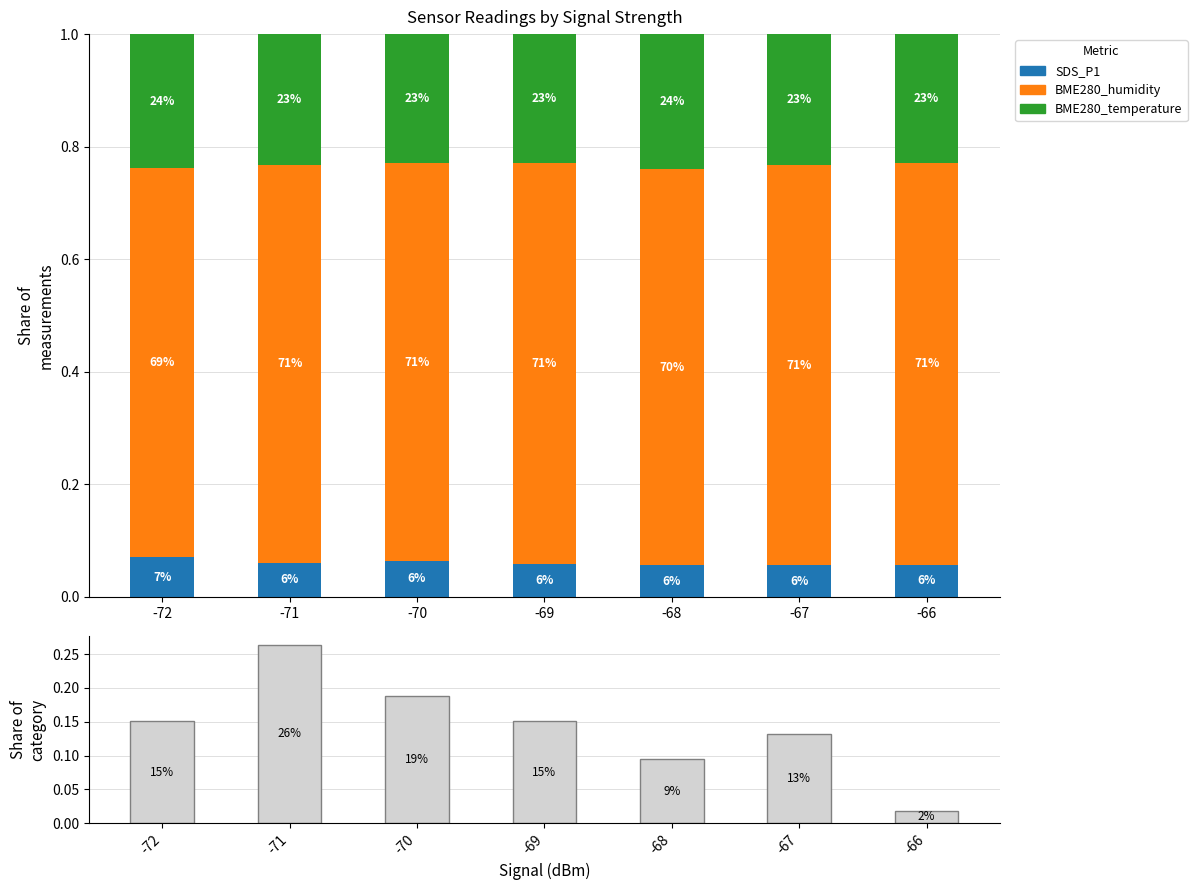

What is the maximum value shown in the chart?

0.7